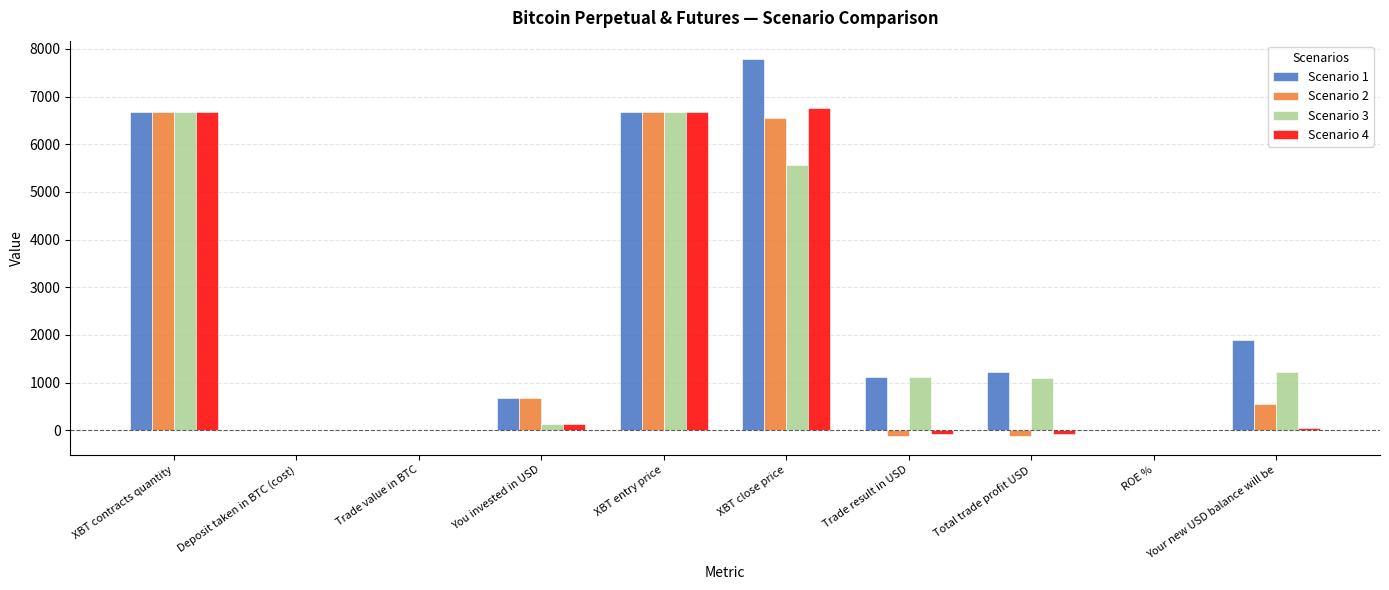

Which series has the largest total across all categories?

Scenario 1